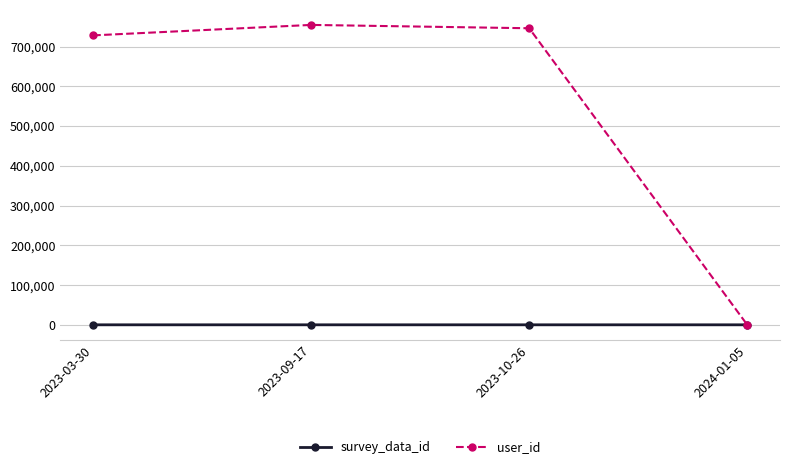

What is the label of the 2nd point from the left?

2023-09-17